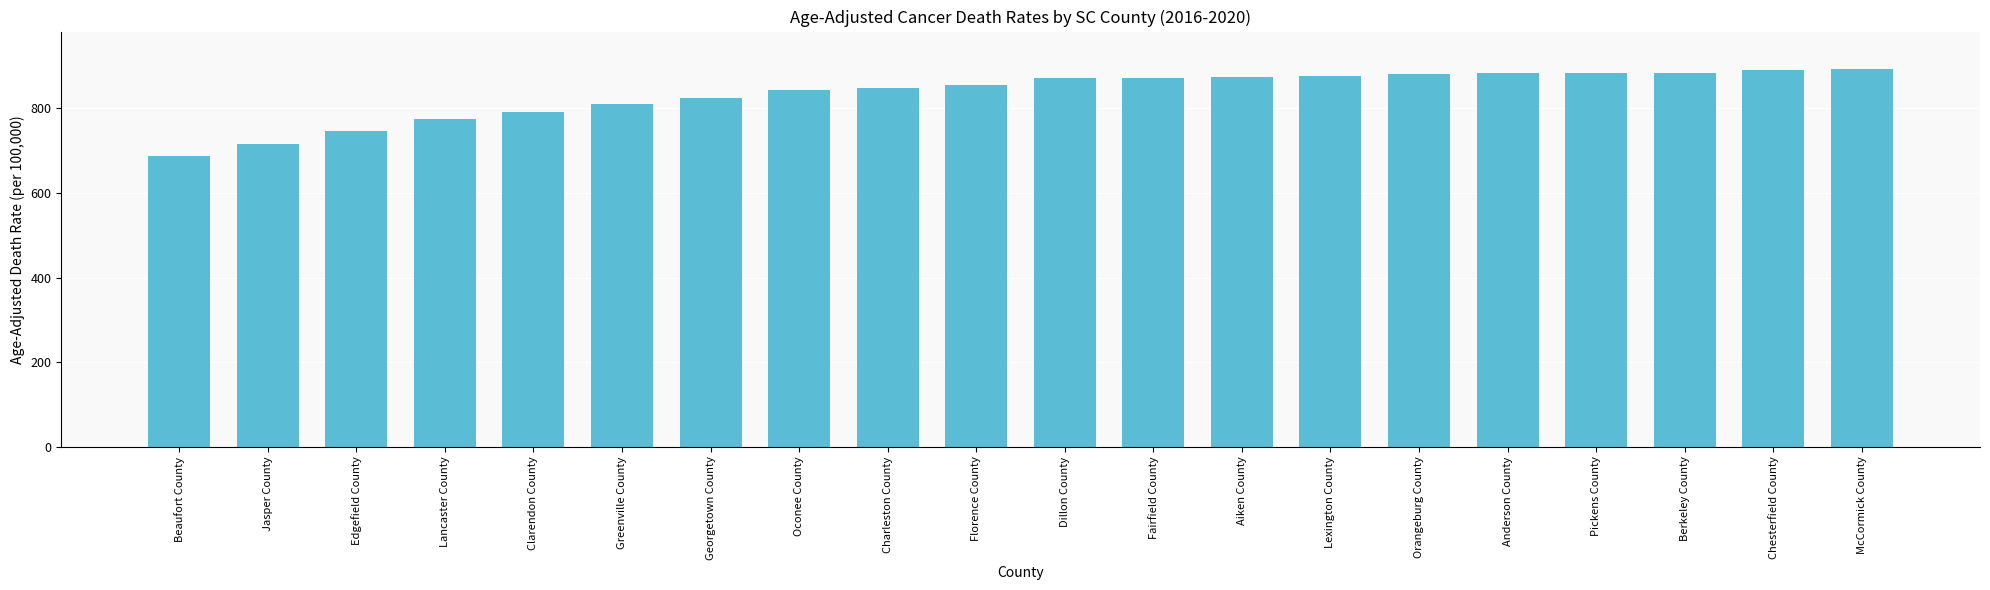

True or false: the data shows 746.0 at Edgefield County.

True